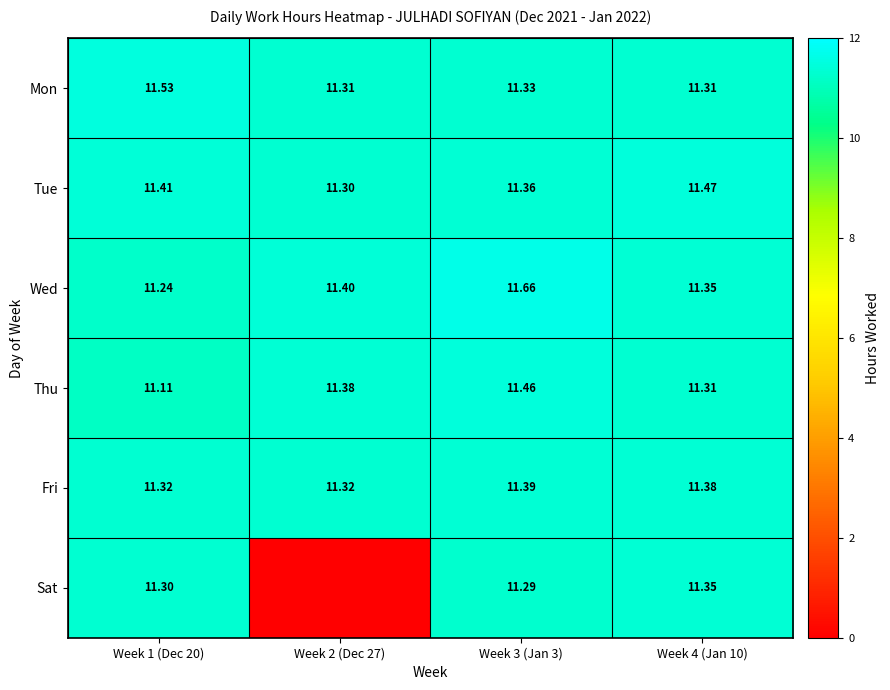

At Week 1 (Dec 20), list the series in order from largest to smallest.

Mon, Tue, Fri, Sat, Wed, Thu